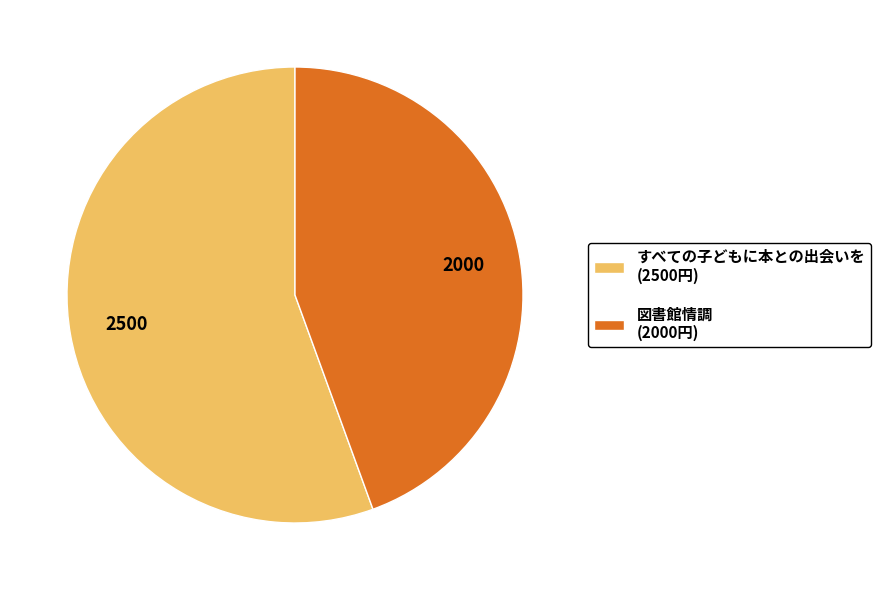

Does any single category account for the majority?

Yes